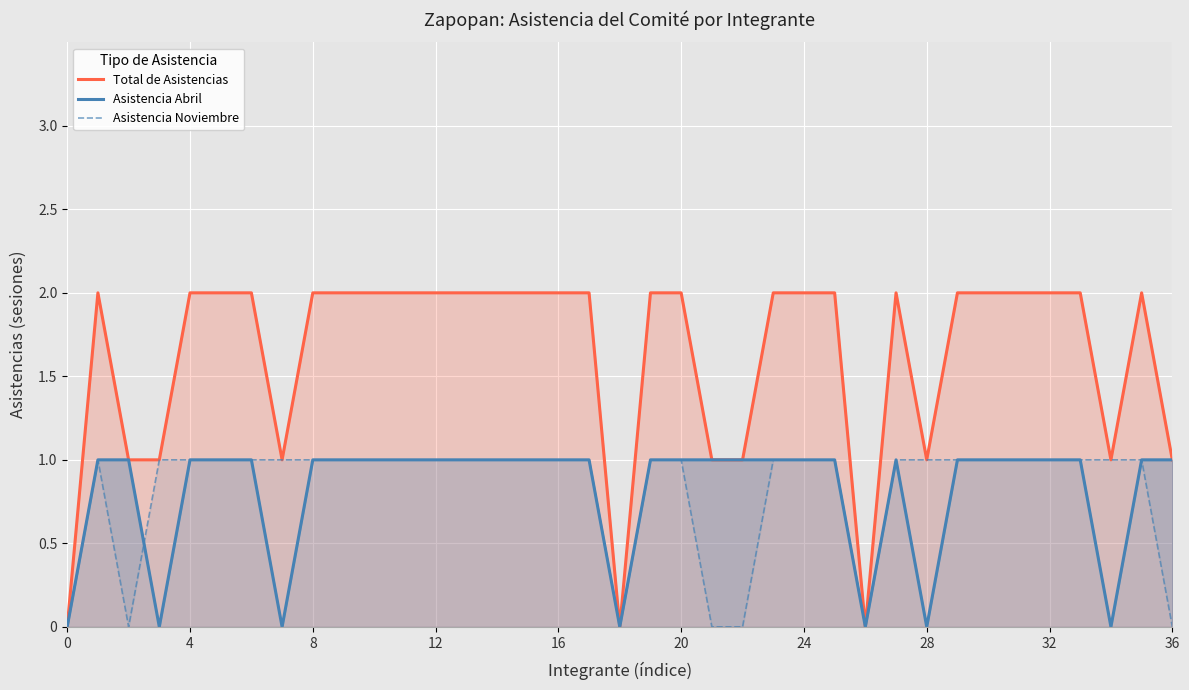

What is the spread (max minus min) of values at 12?

1